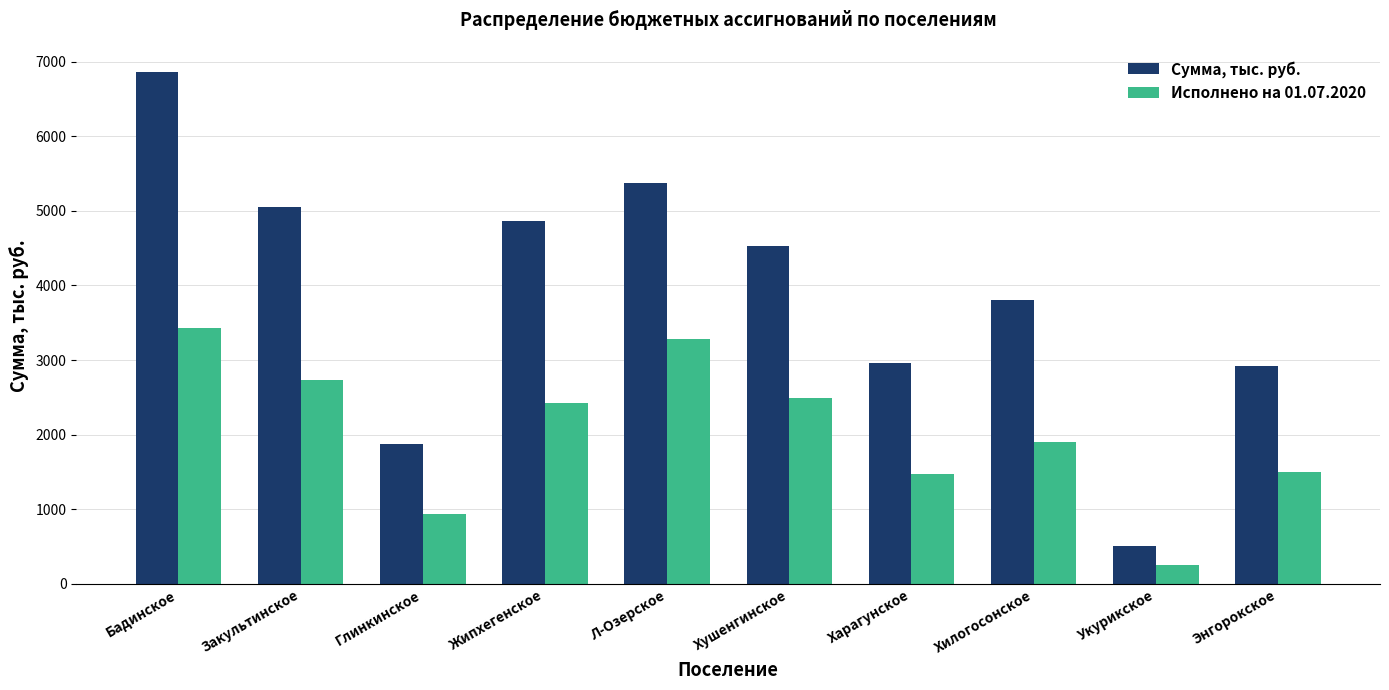

Count the number of categories in the chart.

10